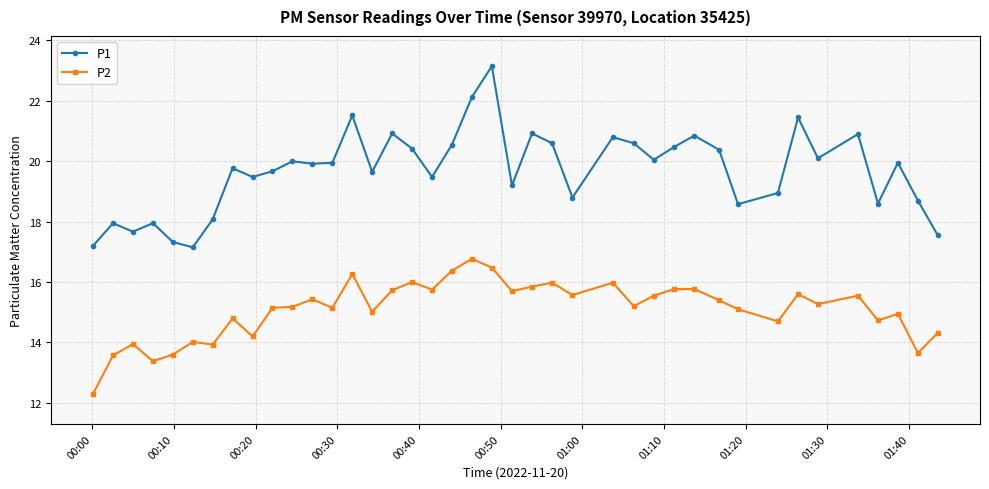

In P1, how many points are lower than both neighbors (excluding endpoints)?

12